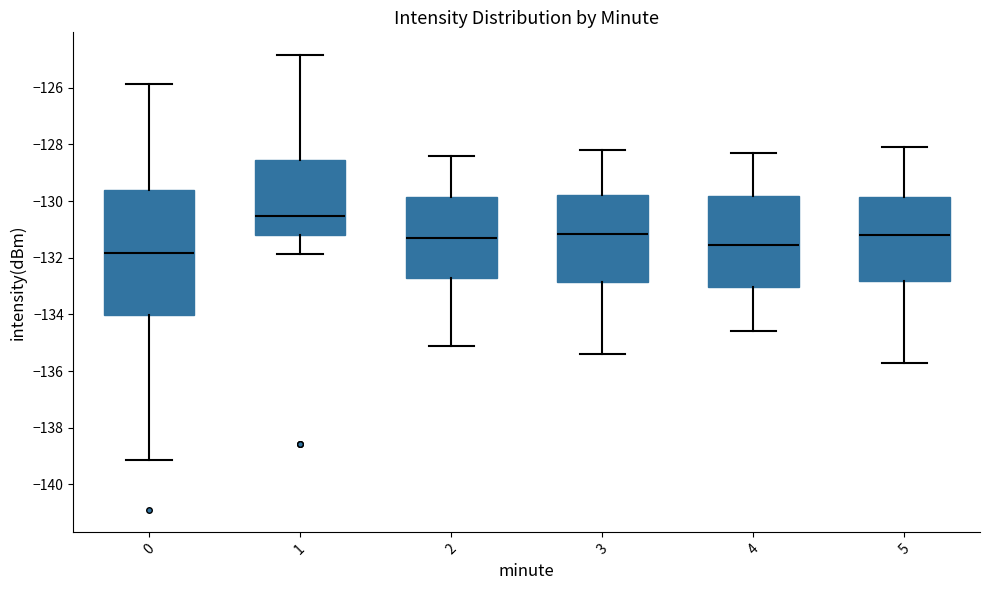

Which box has the highest median line?

1